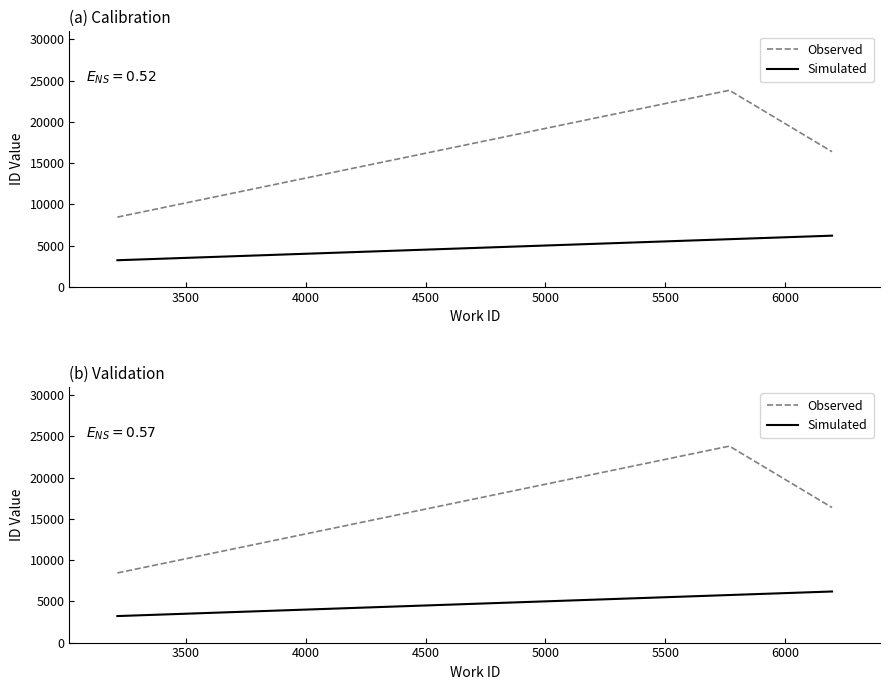

What is the average value of the Simulated series?

5059